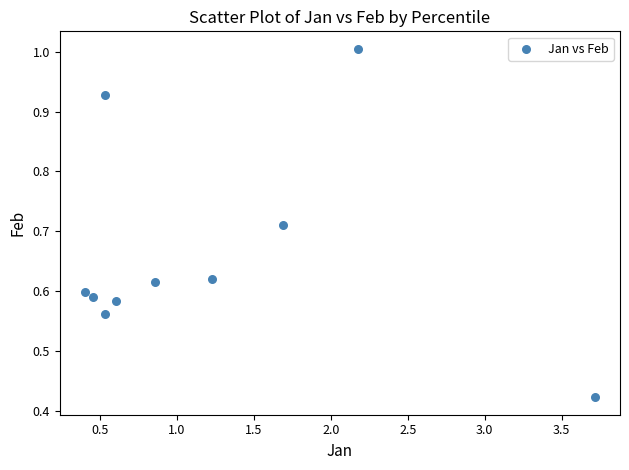

What is the average X value?

1.2